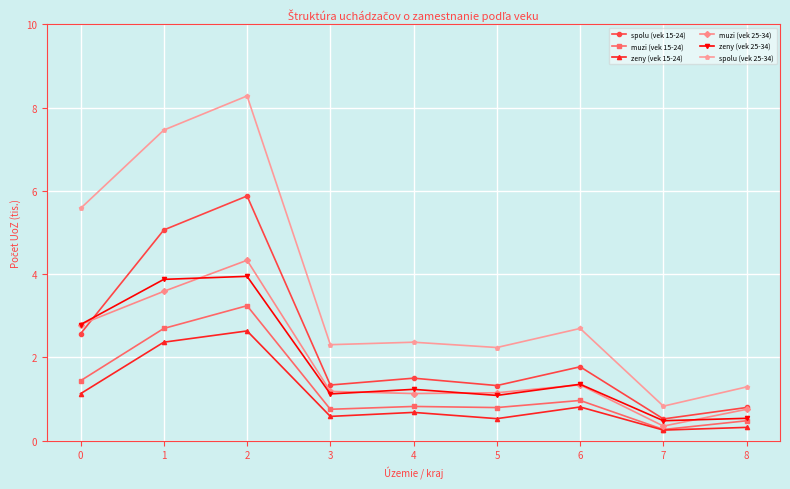

At which label is spolu (vek 25-34) closest to 4?

6